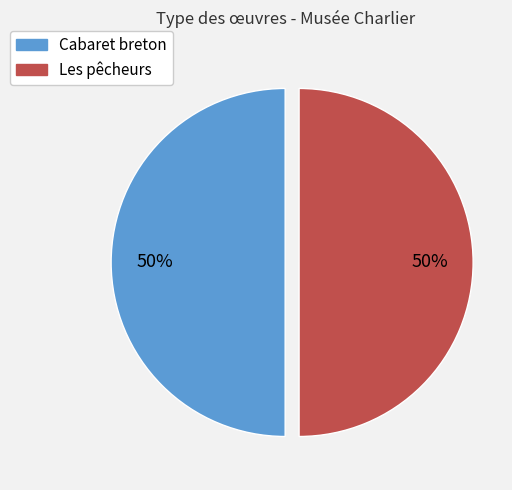

To the nearest percent, what portion does Les pêcheurs represent?

50%